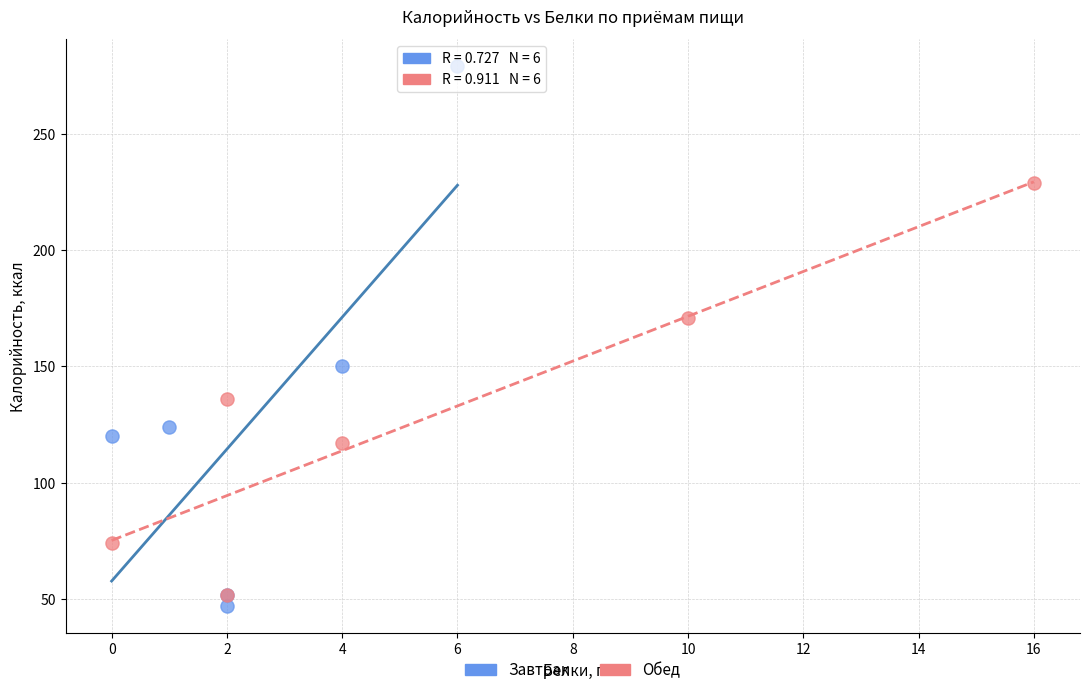

Which series contains the lowest Y value?

Завтрак